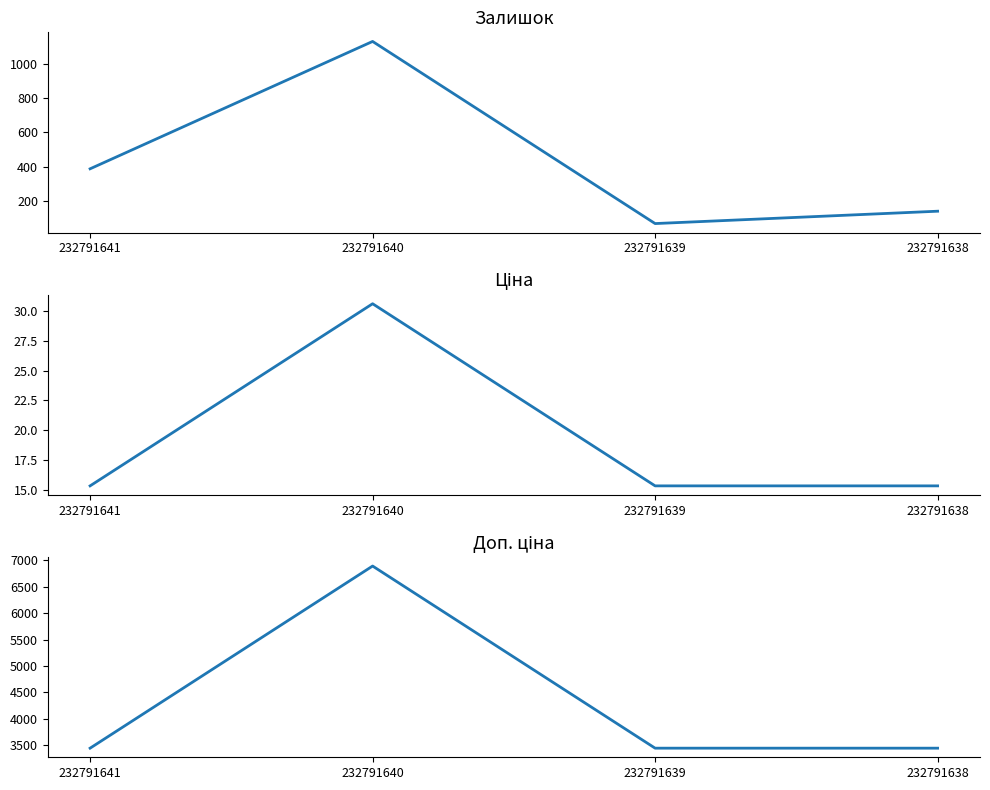

What is the value of the Доп. ціна point at the 3rd from the left?

3445.0